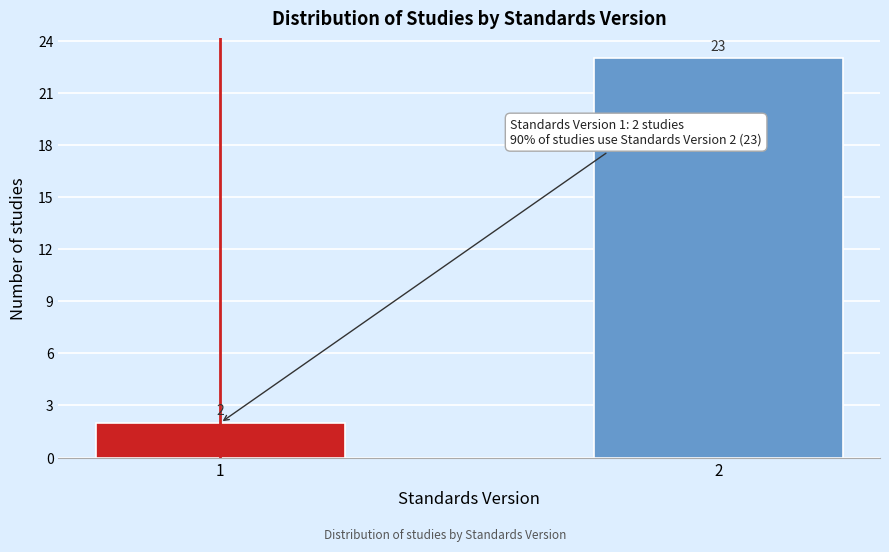

Reading left to right, list all the values displayed in this chart.

2	23